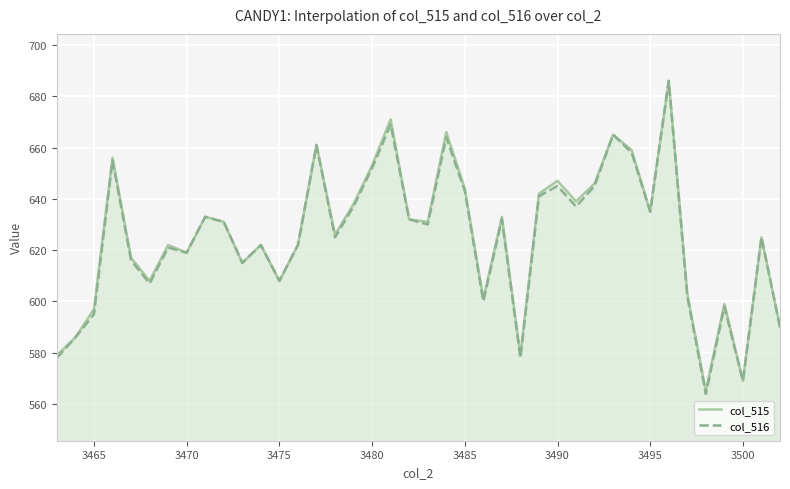

The col_515 series shows 569 at 3500. True or false?

True